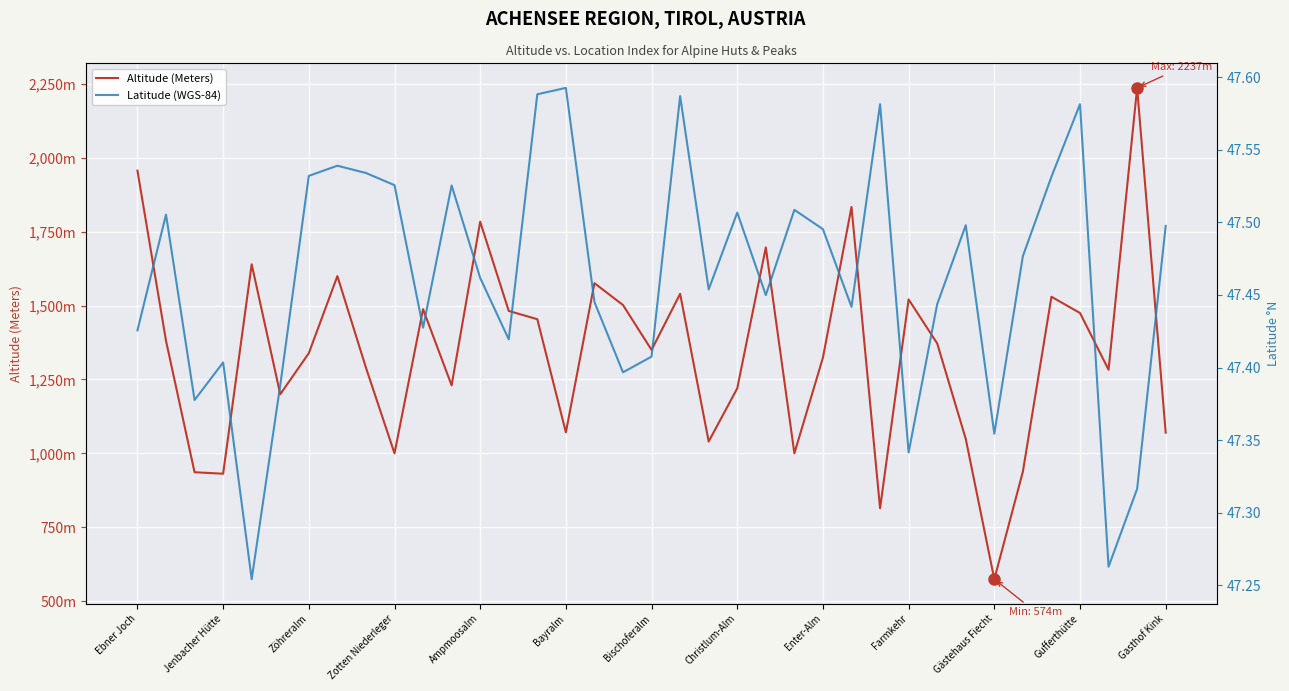

True or false: Altitude (Meters) and Latitude (WGS-84) intersect in this chart.

False